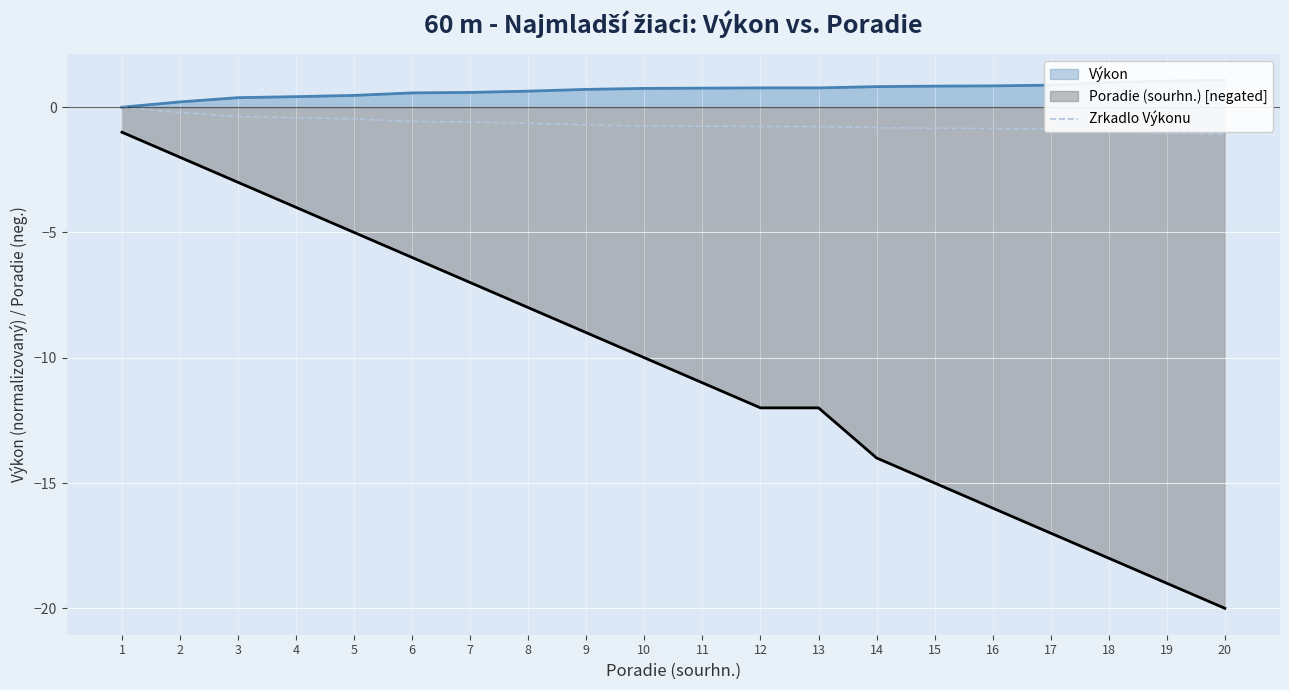

Where is the data nearest to the value 0?

1